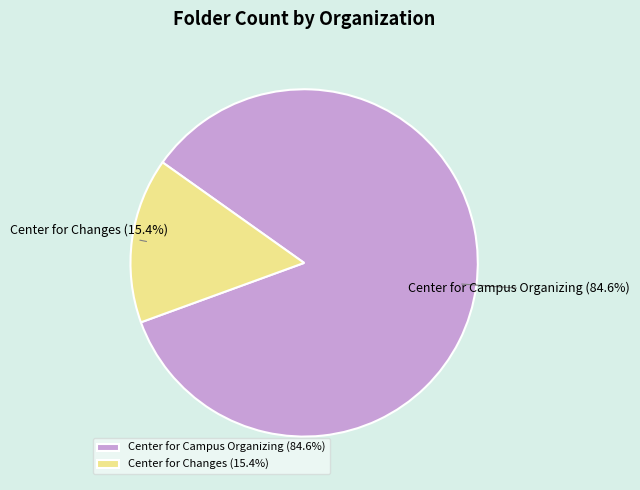

How many slices are in this pie chart?

2